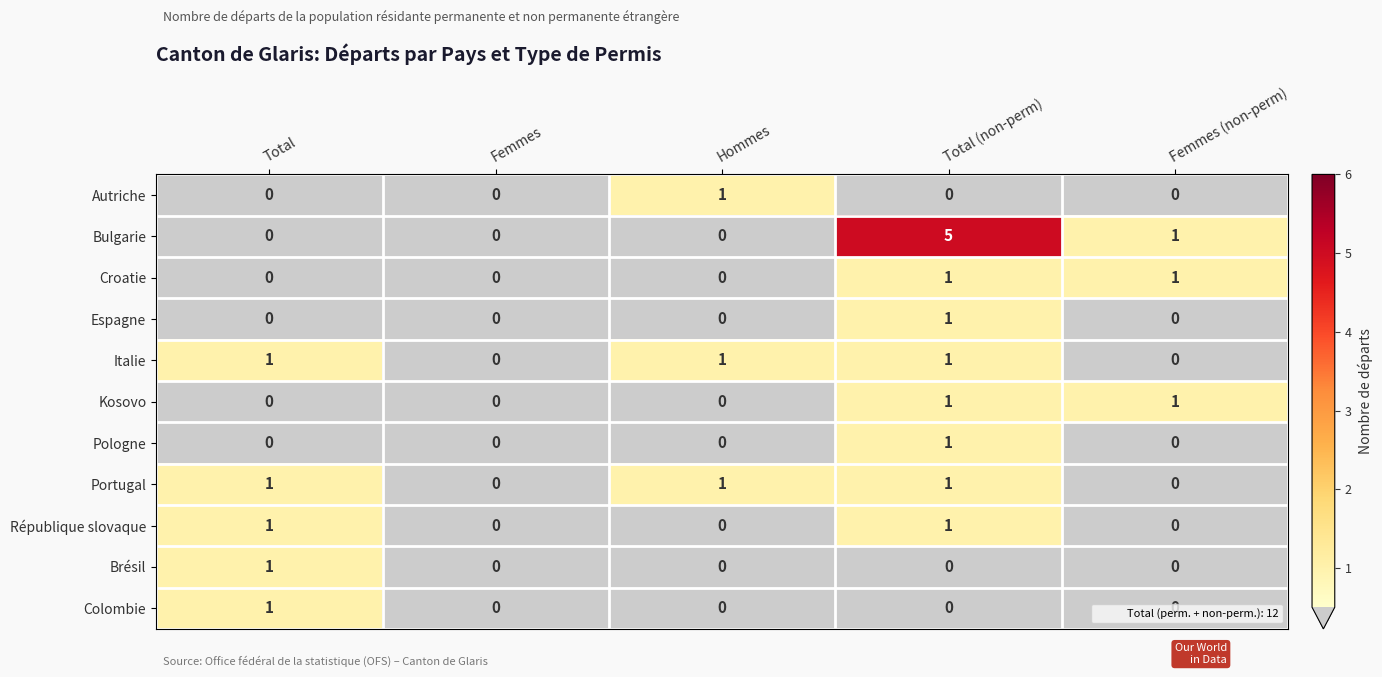

The Brésil series shows 0 at Total (non-perm). True or false?

True